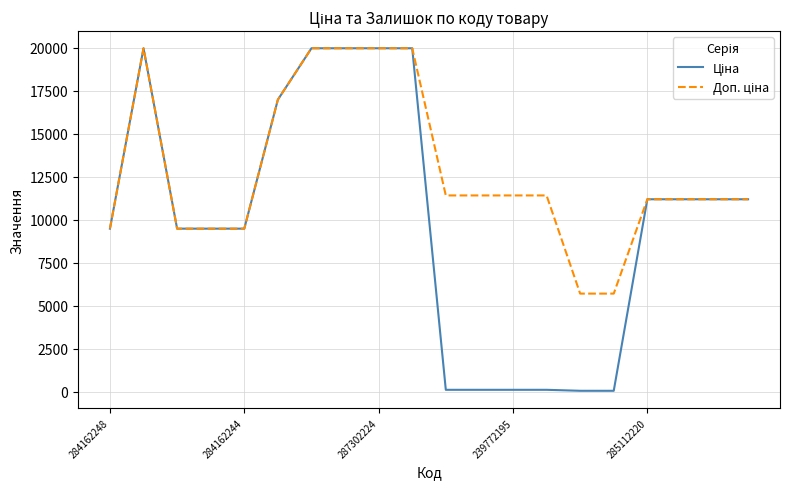

Does the chart display data point markers on the line(s)?

No